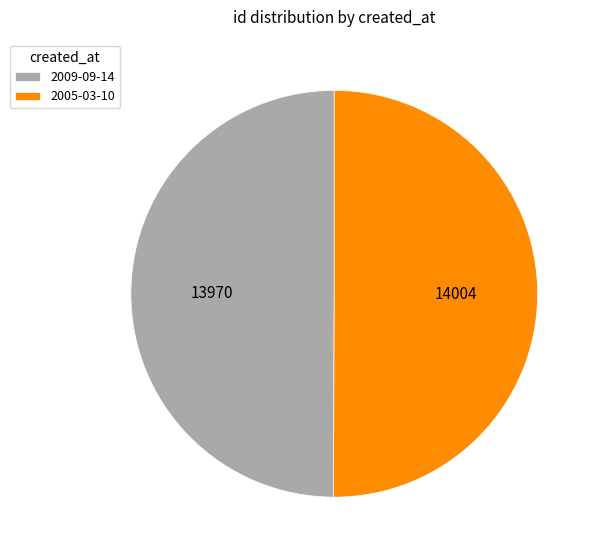

What is the ratio of the value at 2005-03-10 to the value at 2009-09-14?

1.0